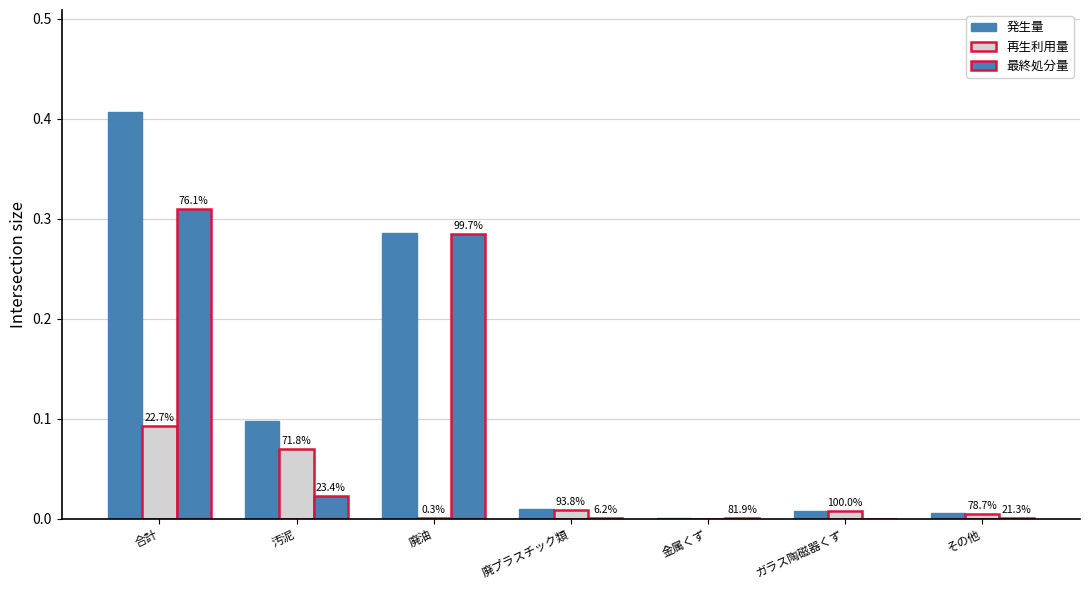

Which category has the highest value in the 発生量 series?

合計